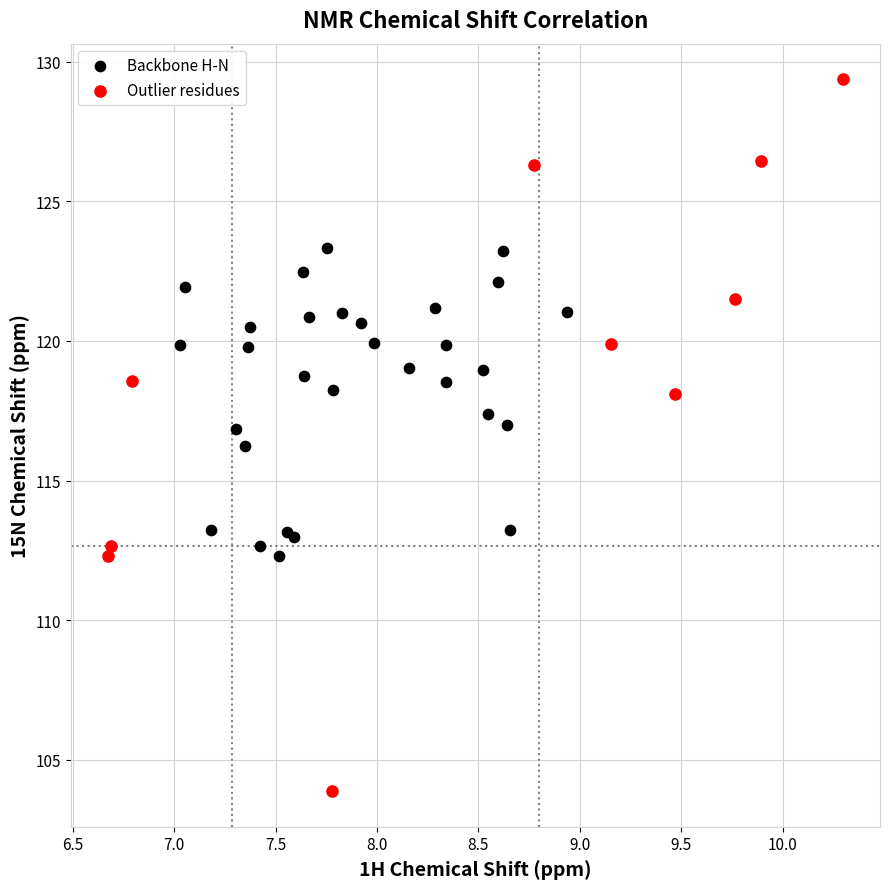

Which series has the widest spread of Y values?

Outlier residues